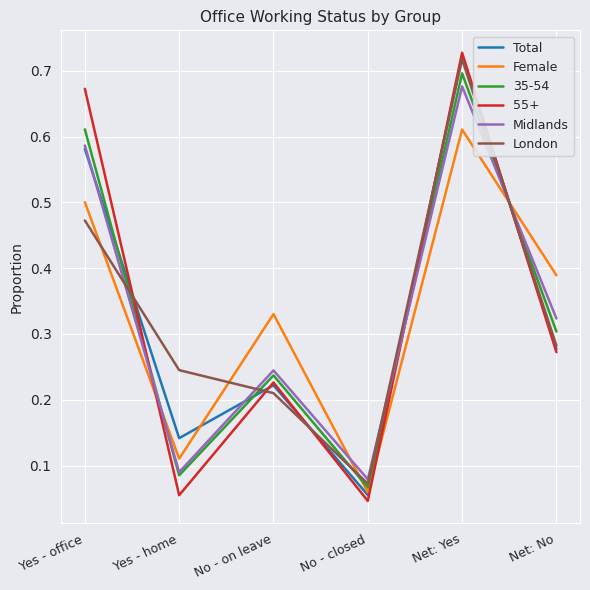

How many categories are shown in the chart?

6